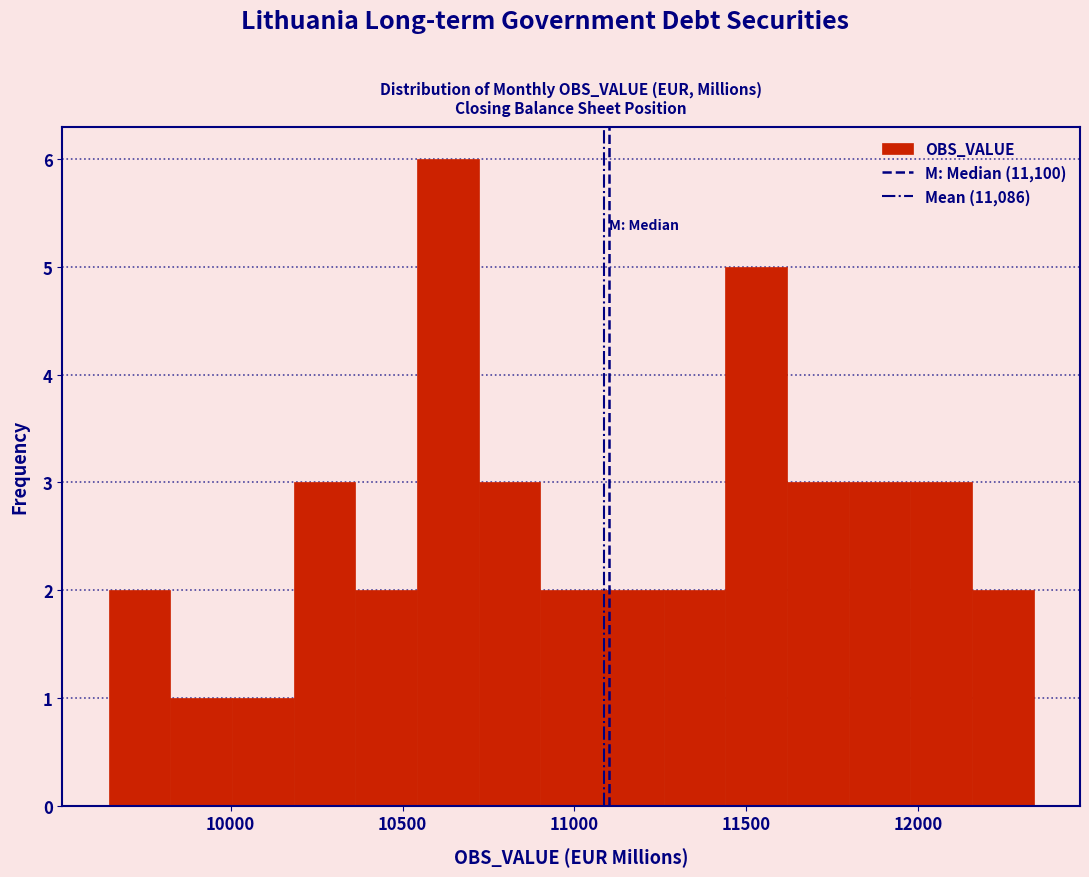

Around what value on the x-axis is the tallest bar? Give the approximate position of its centre, as read against the axis.

10650